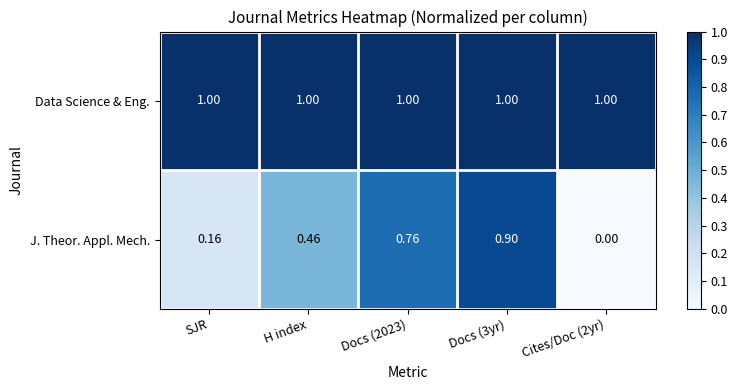

At SJR, list the series in order from smallest to largest.

J. Theor. Appl. Mech., Data Science & Eng.